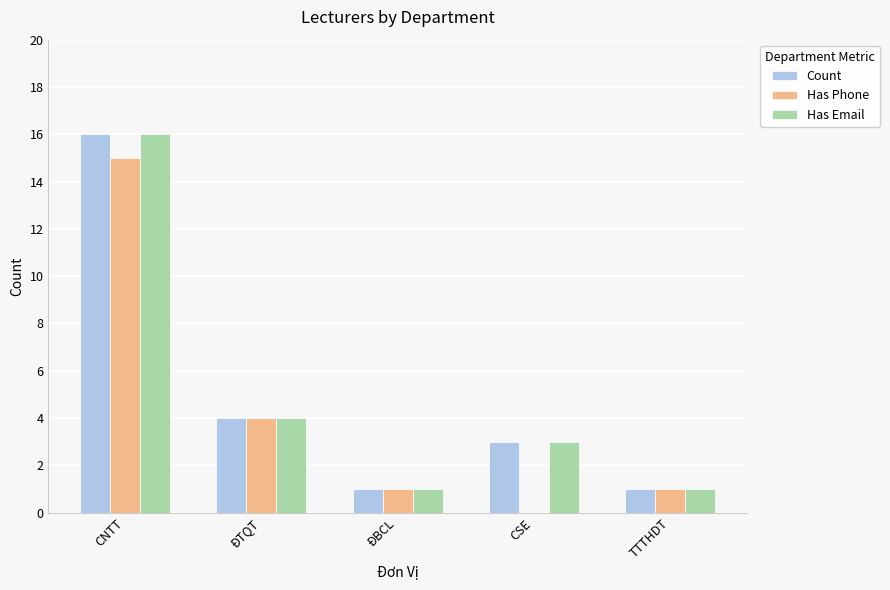

How many distinct data groups are displayed?

3